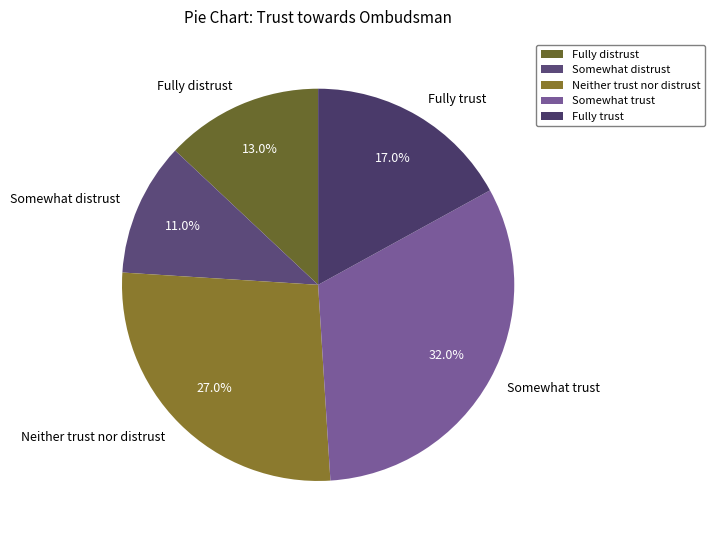

Does Somewhat trust represent more than half of the total?

No